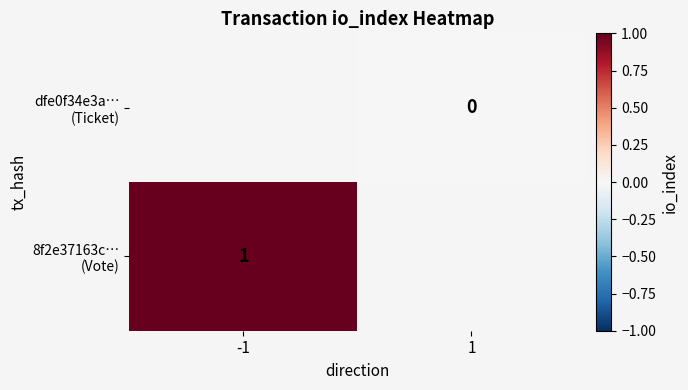

At how many categories does at least one series exceed 0?

1